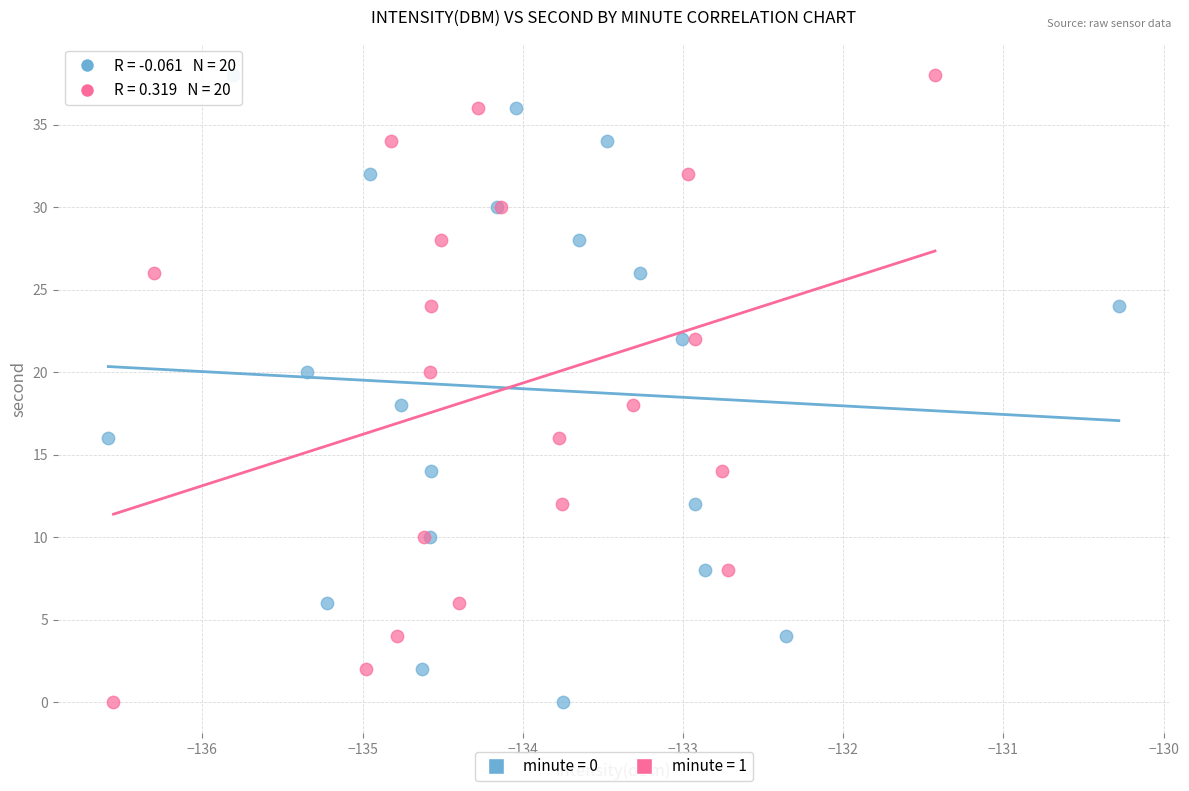

What are all the series names shown in the legend?

minute = 0, minute = 1